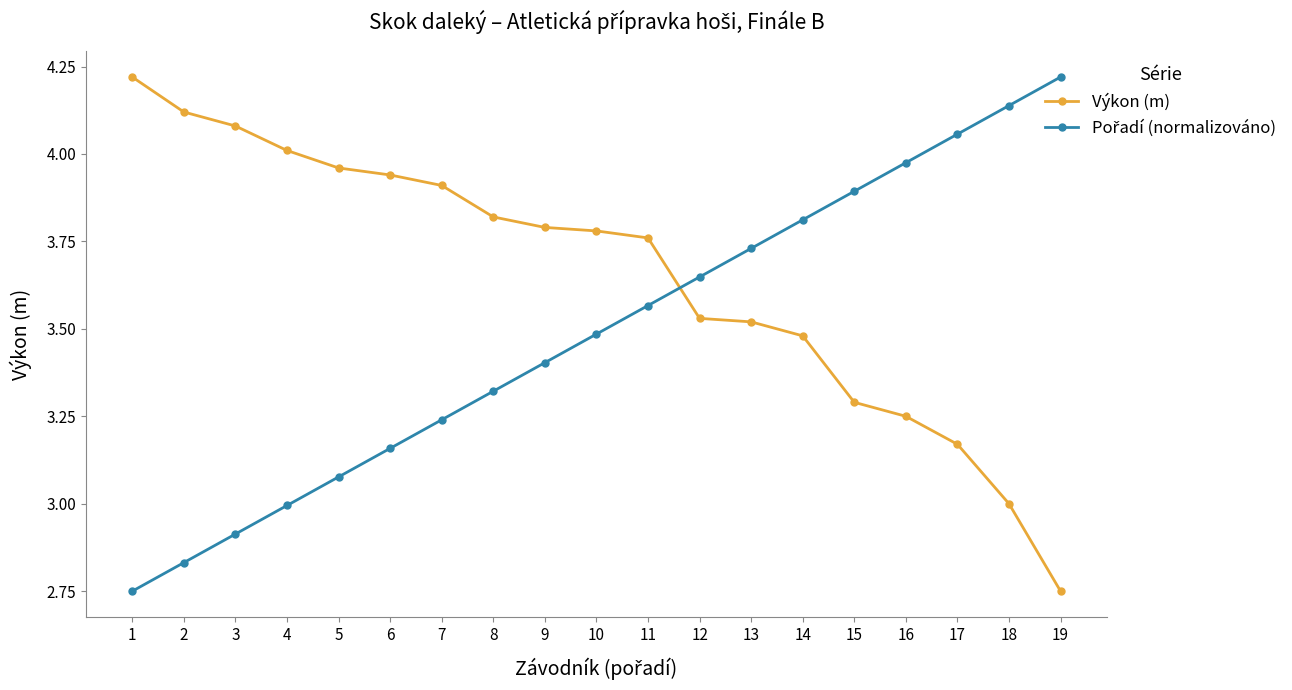

What is the total value across all series at 11?

7.3